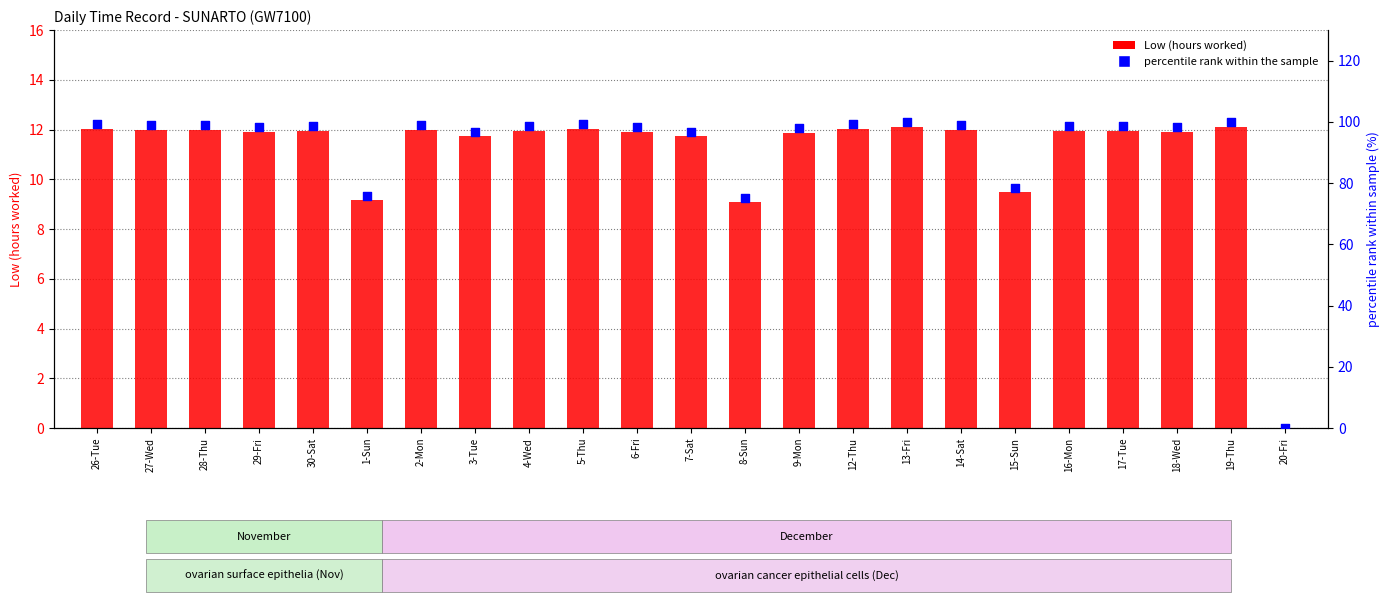

At how many categories does at least one series exceed 34?

22